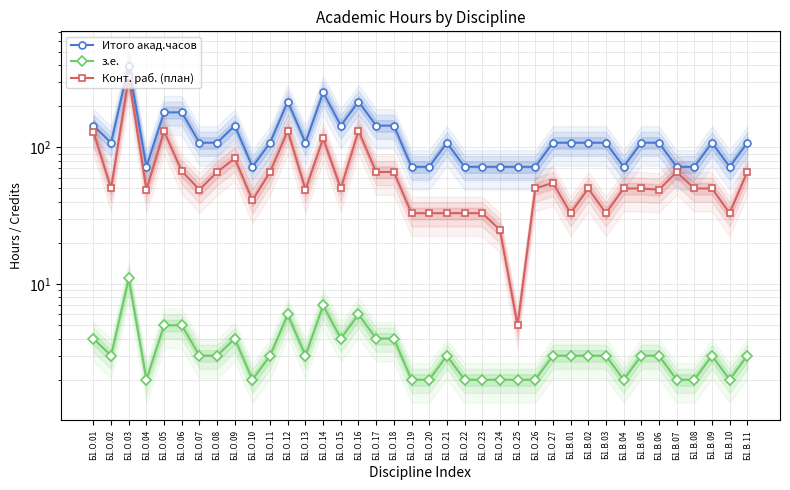

Is the value of з.е. at Б1.В.09 greater than the value of Конт. раб. (план) at Б1.В.04?

No